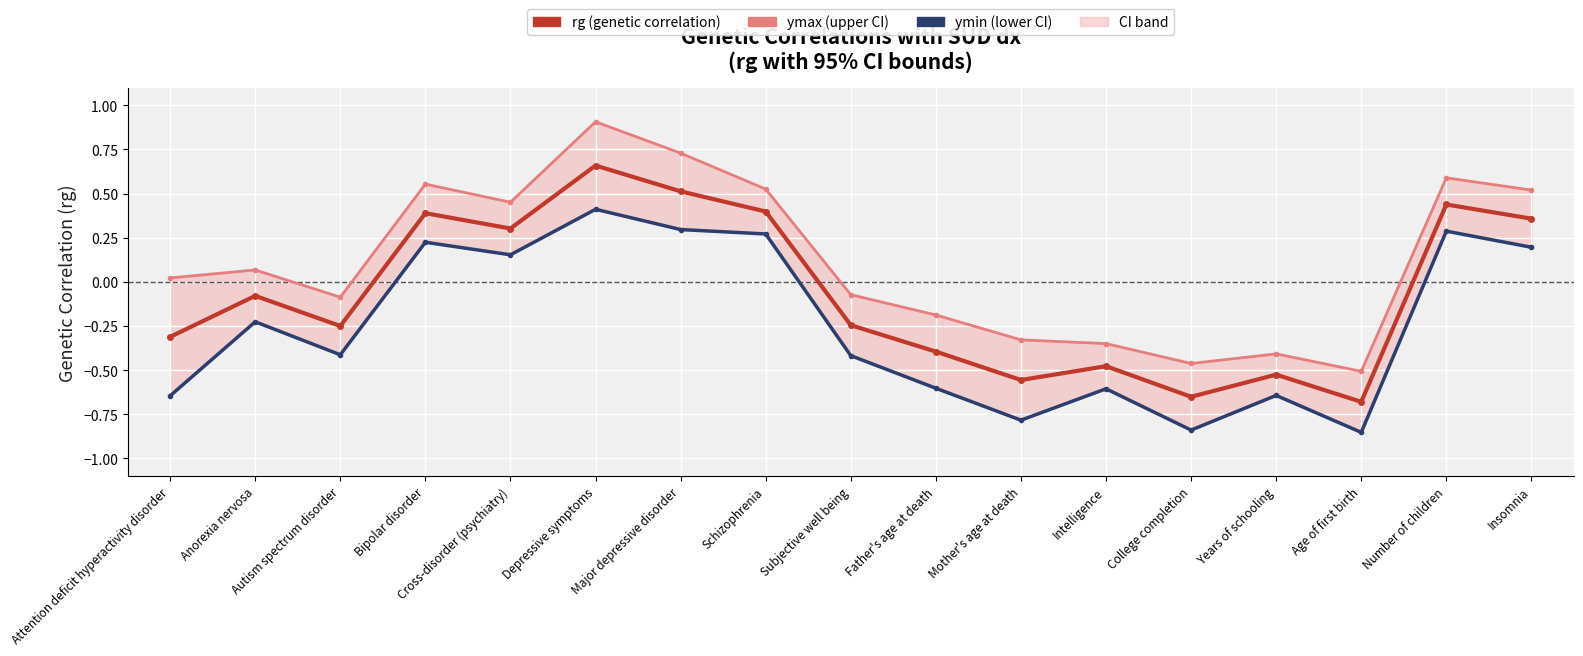

What is the greatest value displayed?

0.9